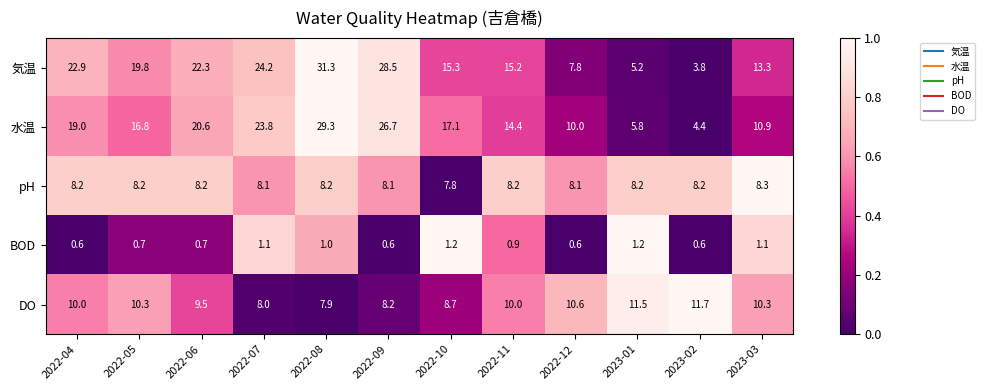

What is the sum of the BOD values at 2022-08 and 2023-01?

2.2